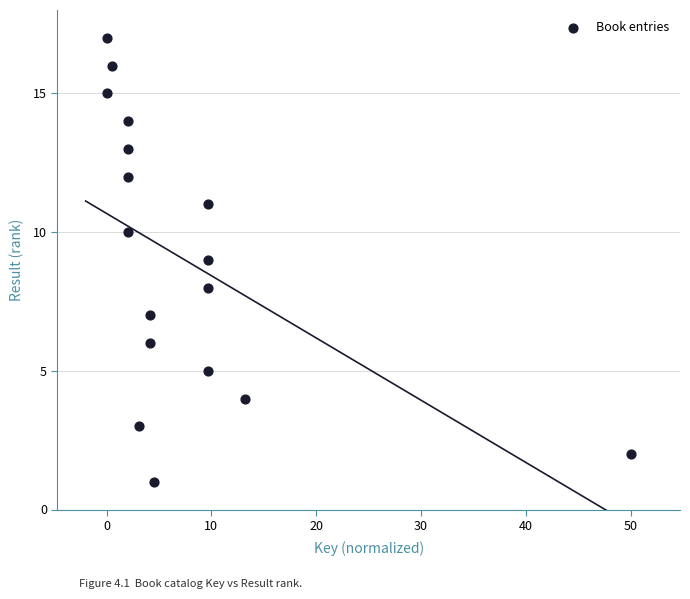

What is the range of Y values (max minus min)?

16